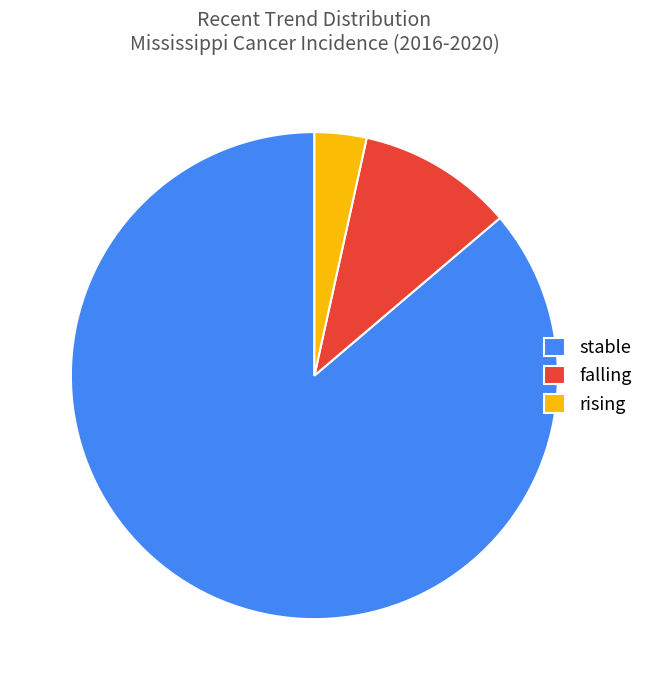

Which has a higher value, stable or rising?

stable